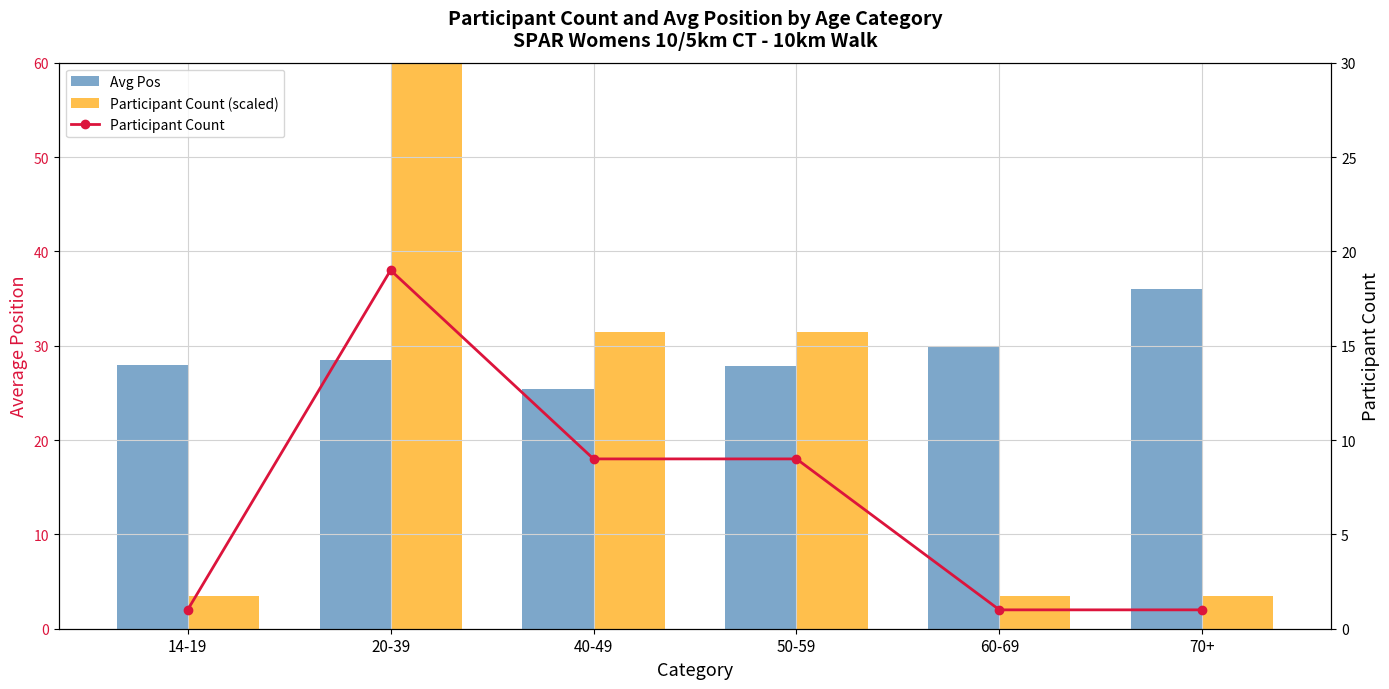

What is the value of the Participant Count (scaled) bar at the 1st from the left?

3.5